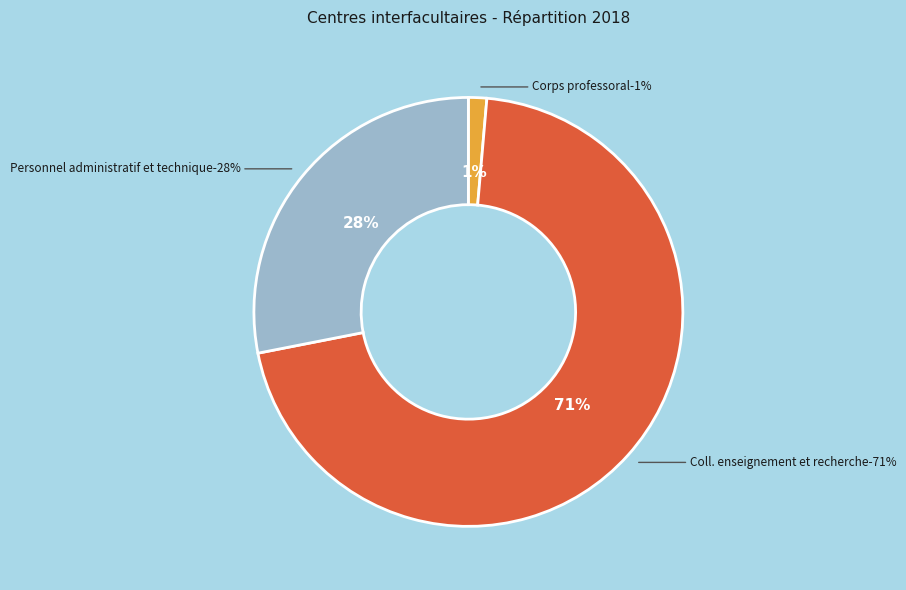

To the nearest percent, what portion does Coll. enseignement et recherche represent?

71%